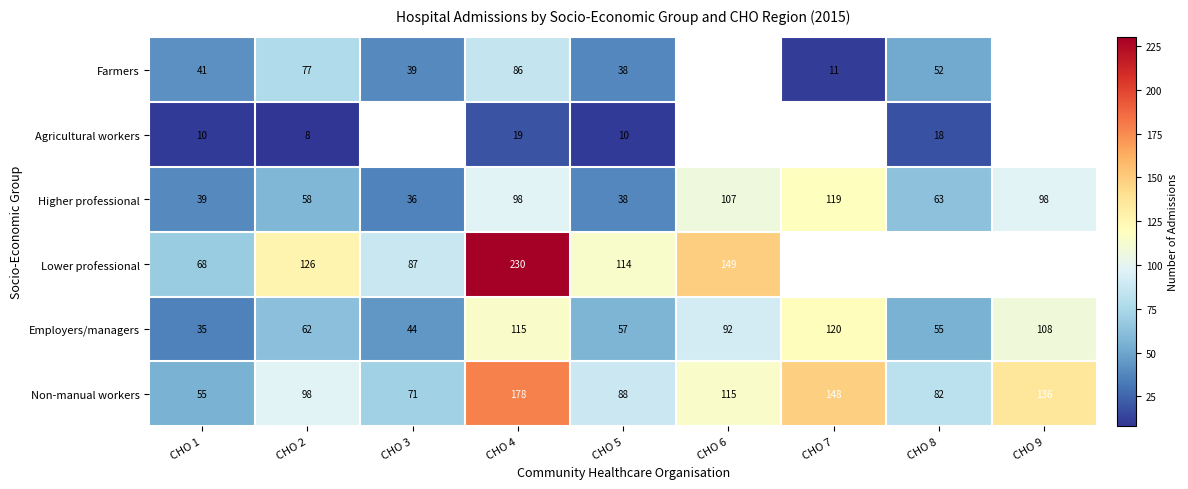

The Non-manual workers series shows 88.0 at CHO 5. True or false?

True